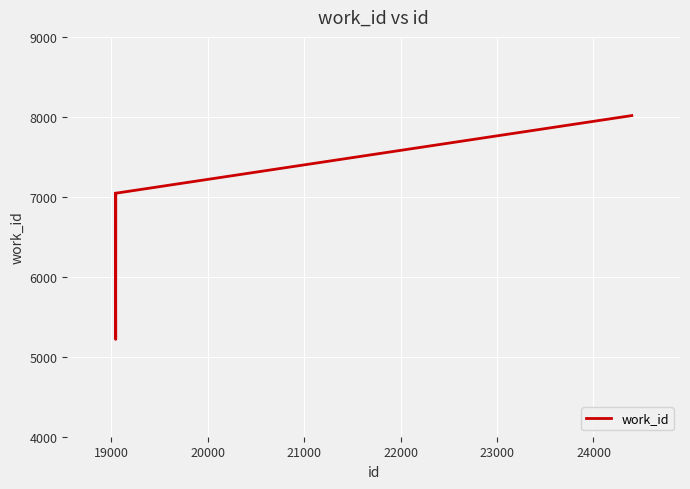

How many distinct data groups are displayed?

1